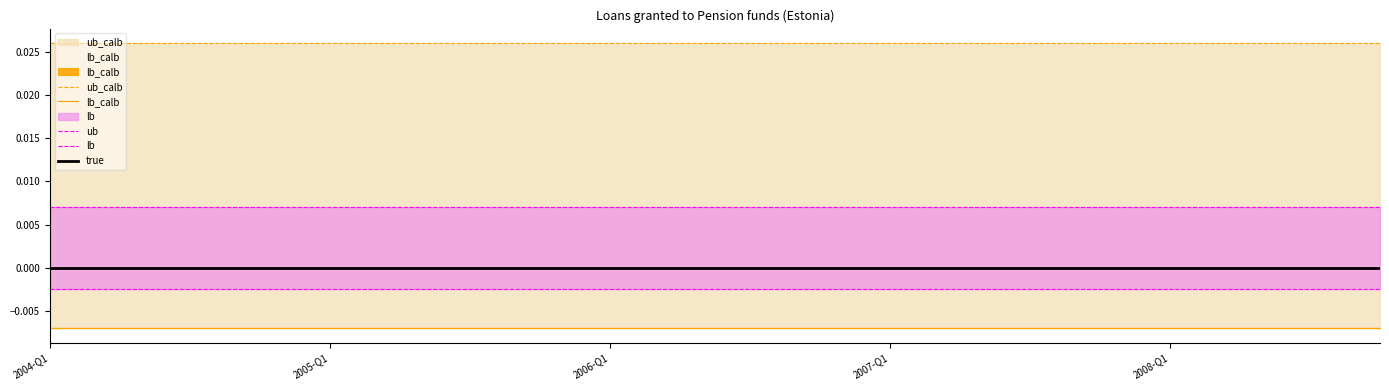

At 19, list the series in order from smallest to largest.

lb_calb, lb, true, ub, ub_calb